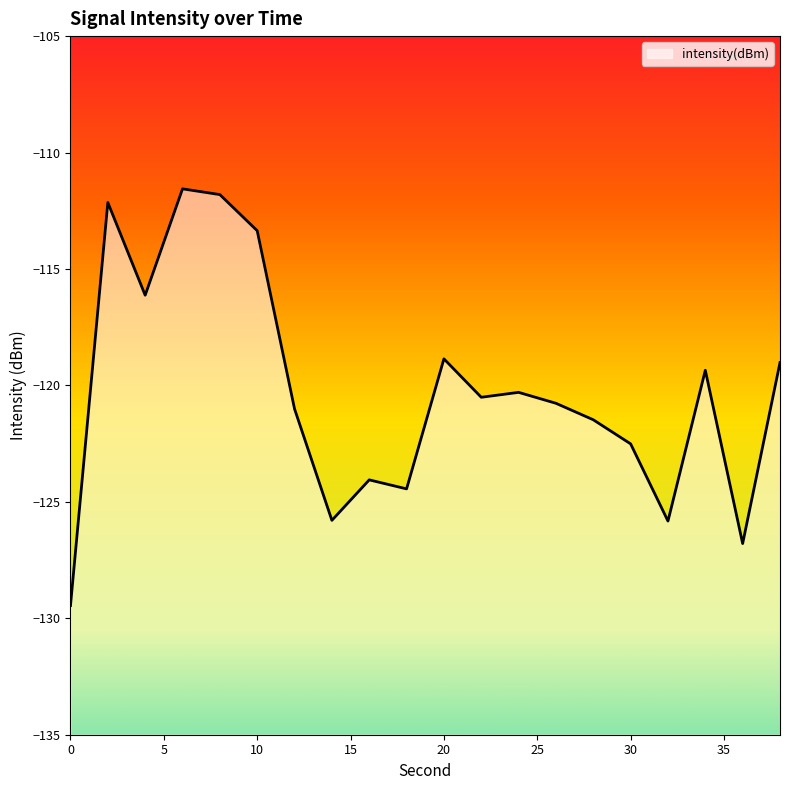

How many points are lower than both their immediate neighbors (excluding endpoints)?

6